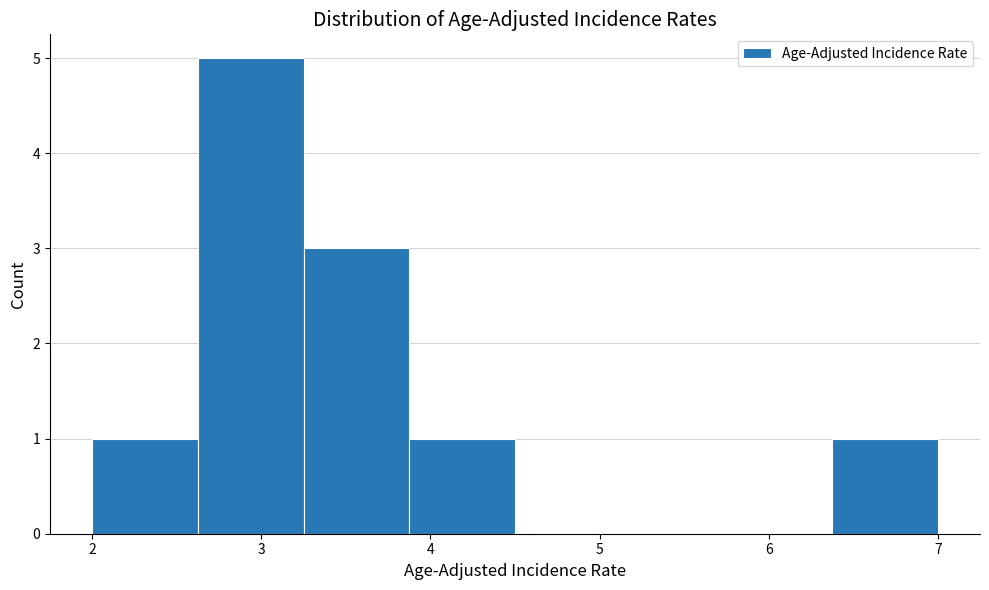

Over which range of the x-axis is the bar tallest?

2.6 to 3.3